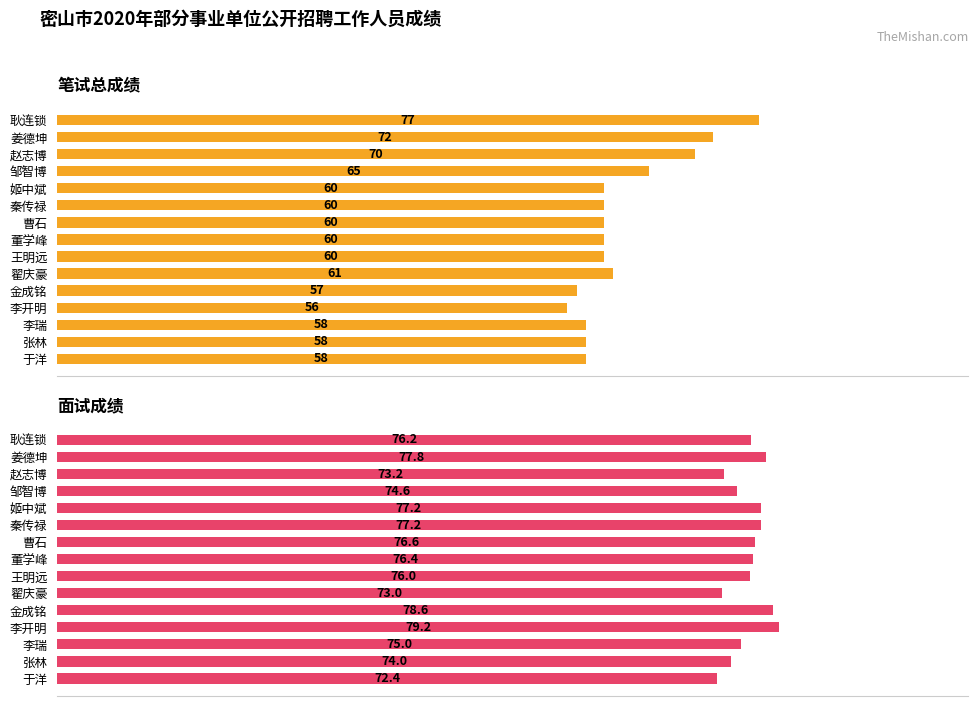

What is the spread (max minus min) of values at 金成铭?

21.6